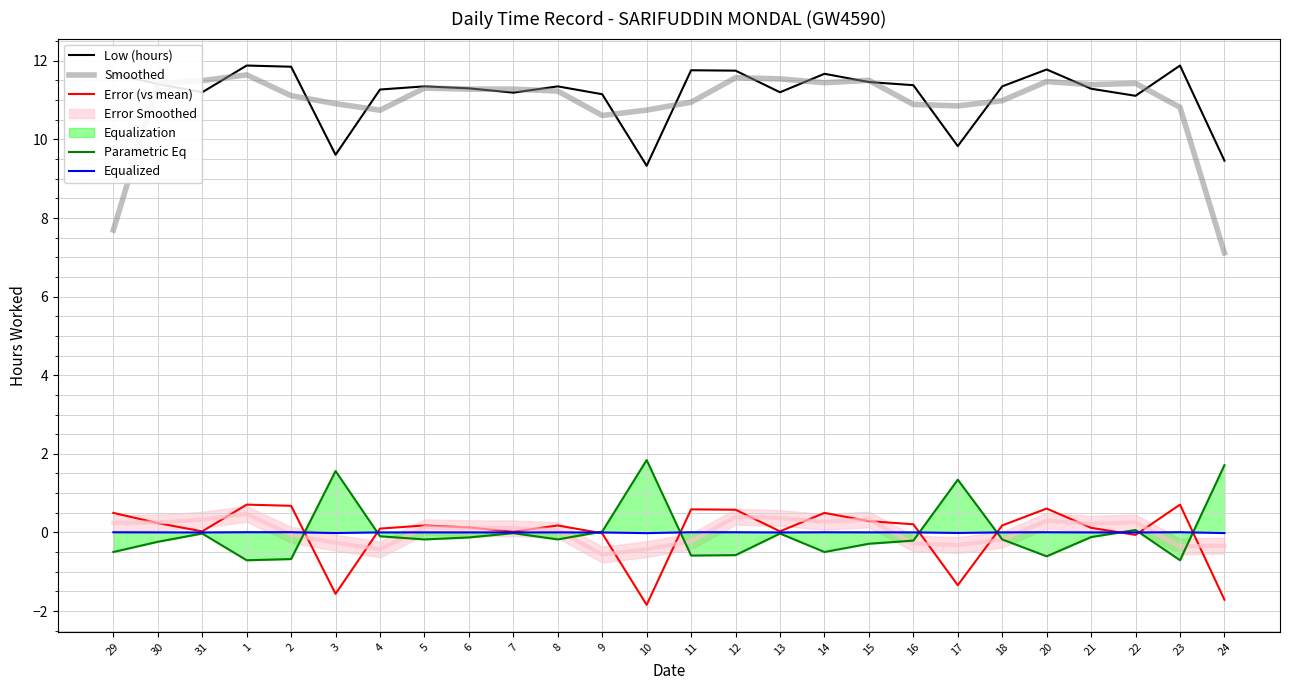

Rank the series by their maximum value, from lowest to highest.

Equalized, Error (vs mean), Parametric Eq, Smoothed, Low (hours)